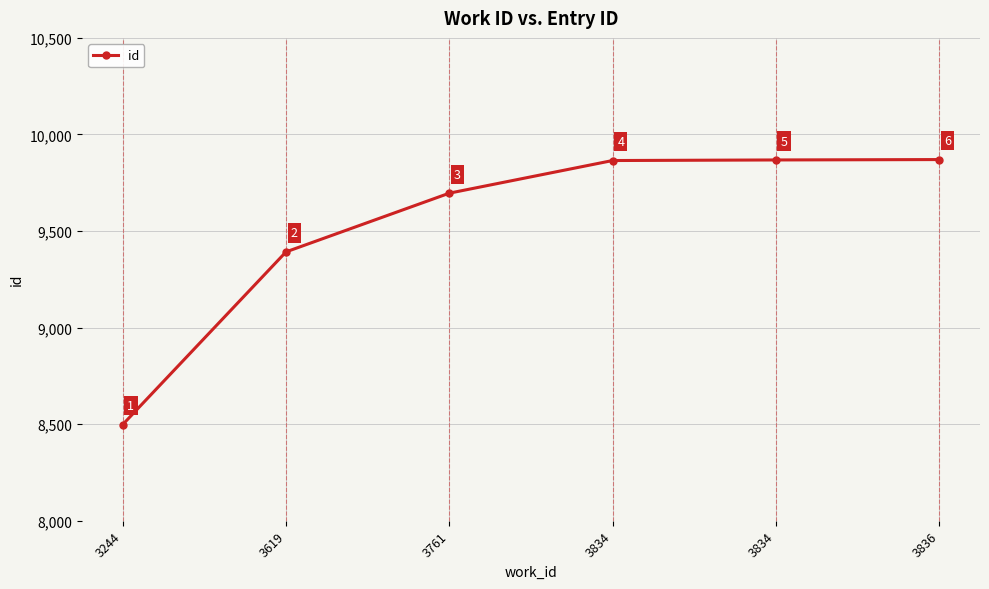

Which label corresponds to the smallest value in the chart?

3244